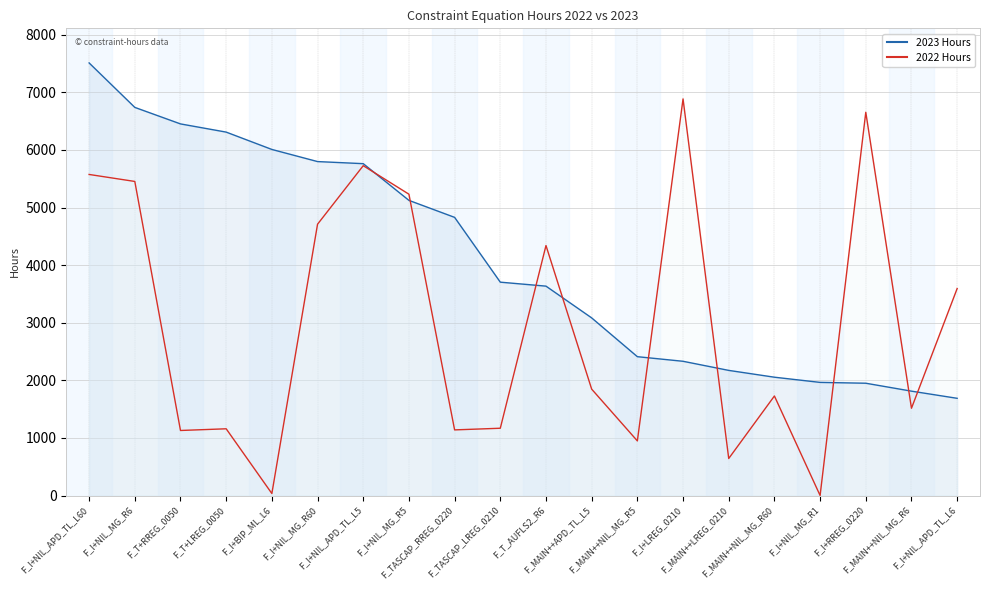

What is the difference between the second highest and second lowest values in the 2022 Hours series?

6619.9